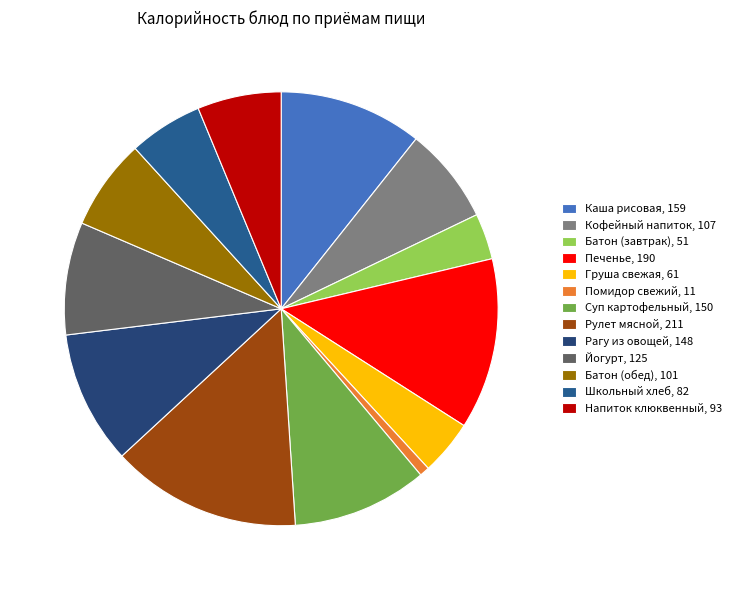

How many slices are in this pie chart?

13